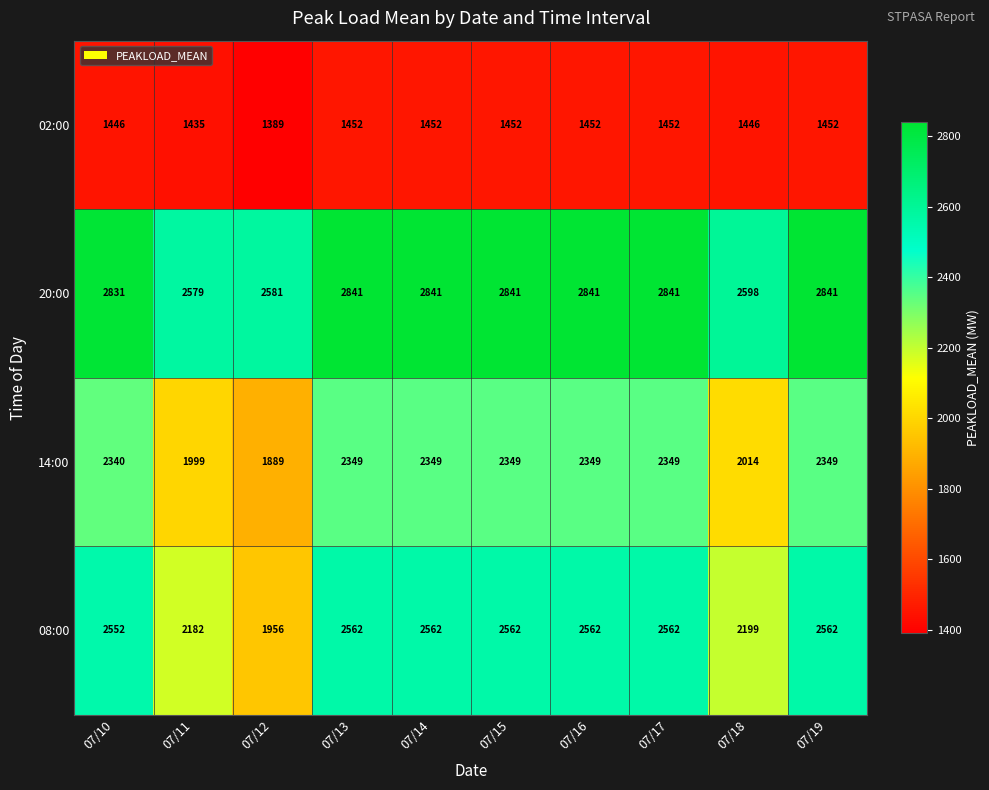

What is the smallest value displayed?

1389